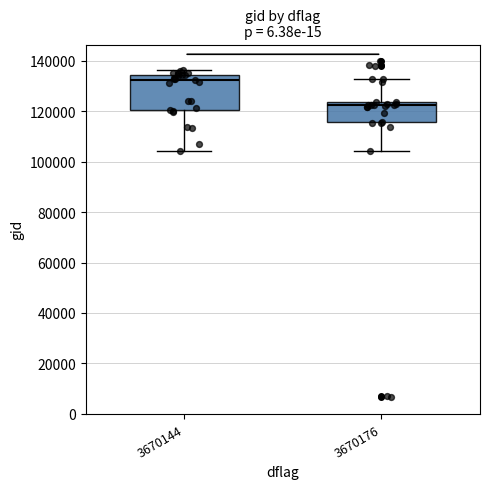

Reading left to right, transcribe this box plot: for each box, give where its median line is, the range the box spans, and where its two whiskers end, as read against the y-axis. The values are not printed on the chart, so give them approximately, as read against the axis.

3670144: median 132000, box 120000 to 134000, whiskers 104000 to 136000
3670176: median 122000, box 116000 to 124000, whiskers 104000 to 132000